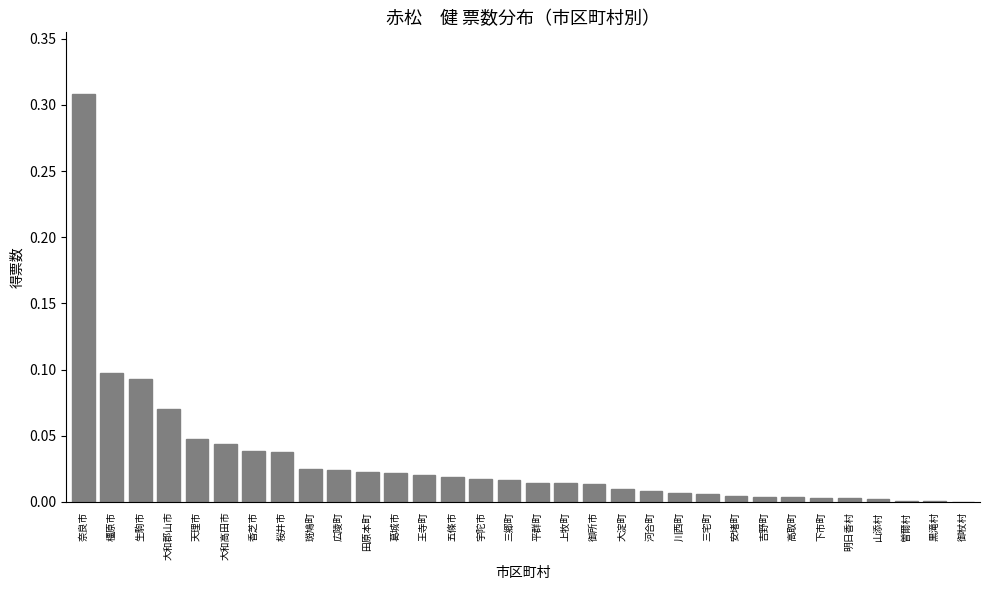

The value at 田原本町 is 0.0. True or false?

True